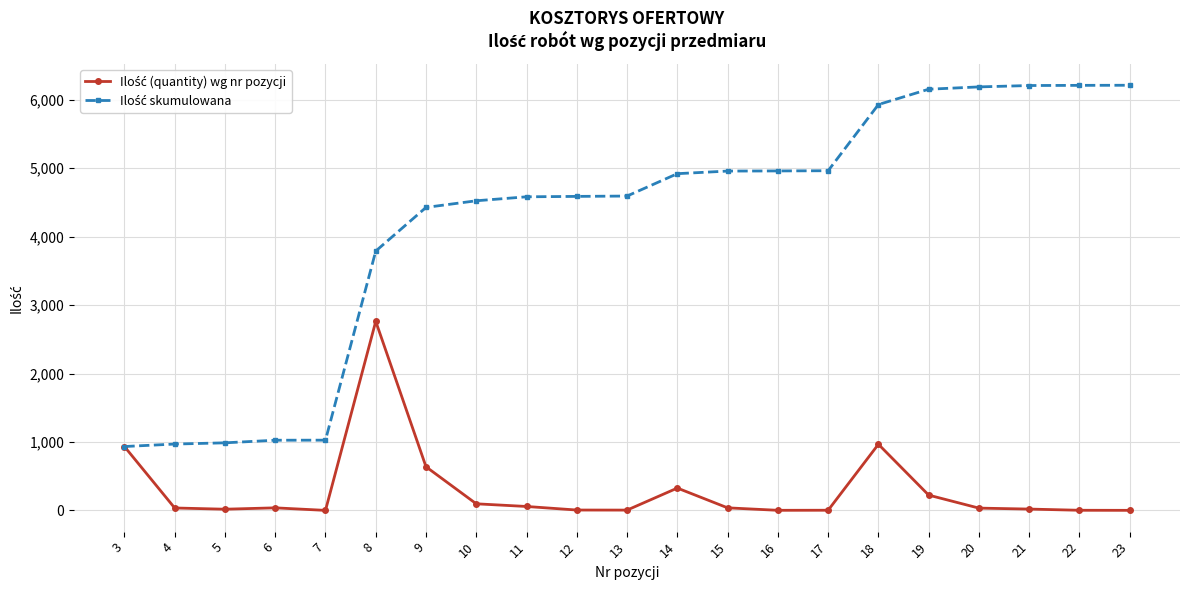

What is the difference between the highest and lowest values at 18?

4964.0